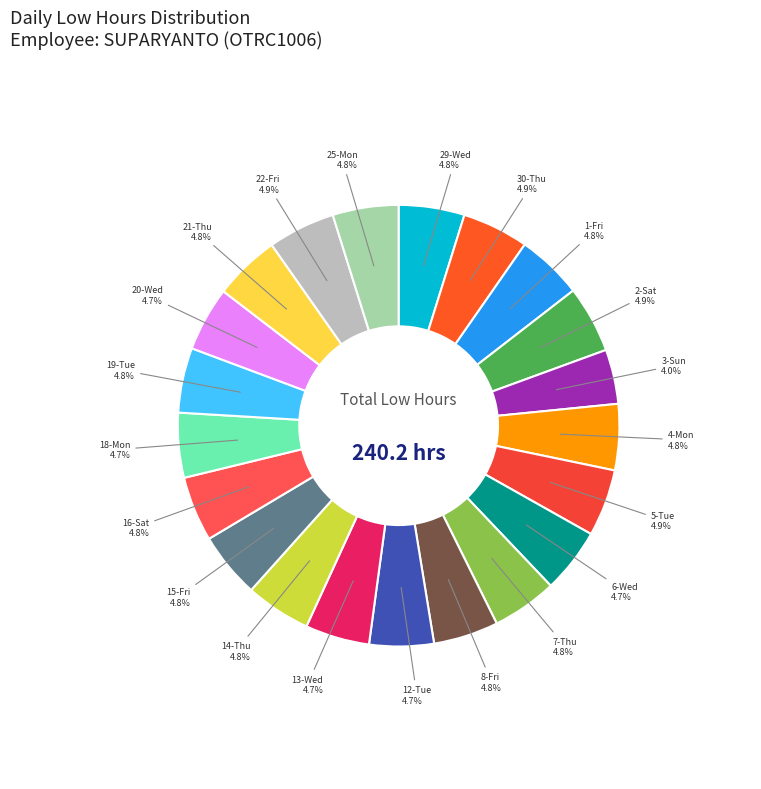

Count the number of slices in the pie.

21